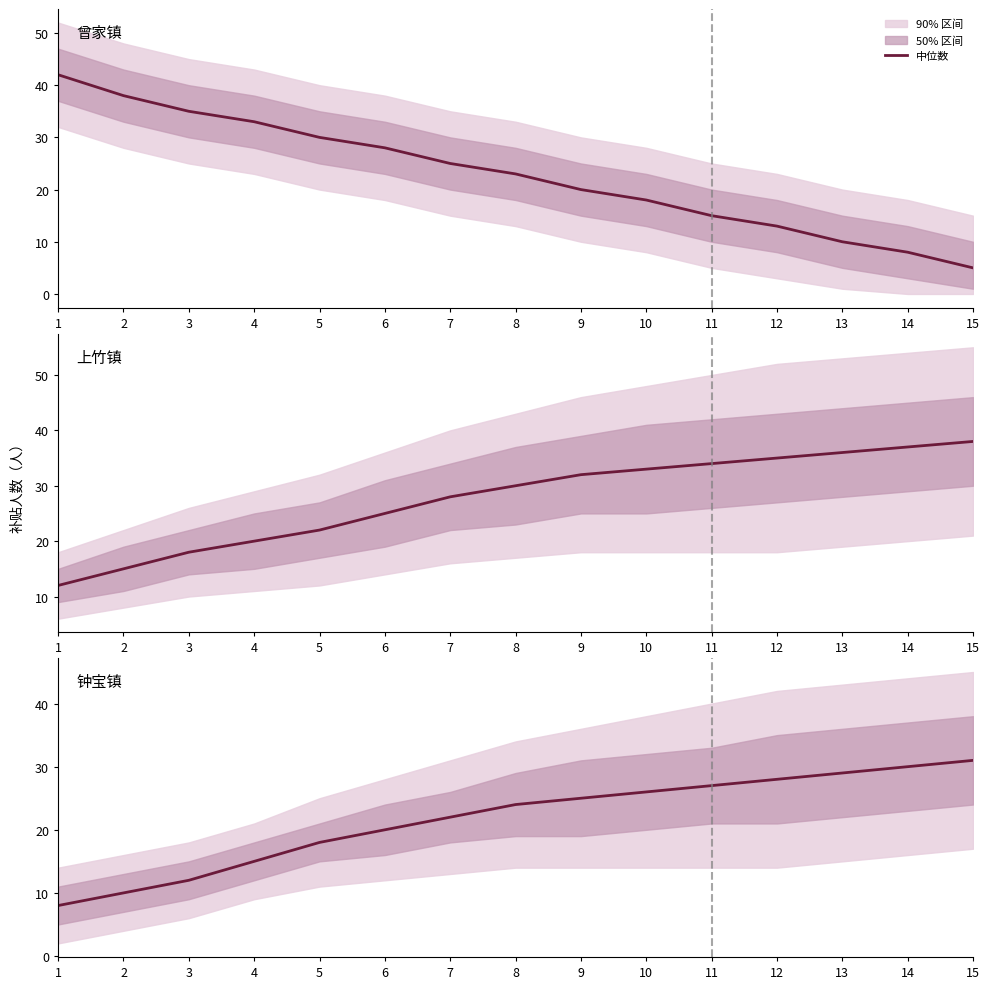

Reading left to right, transcribe all the data shown in this chart.

曾家镇: 42	38	35	33	30	28	25	23	20	18	15	13	10	8	5
上竹镇: 12	15	18	20	22	25	28	30	32	33	34	35	36	37	38
钟宝镇: 8	10	12	15	18	20	22	24	25	26	27	28	29	30	31